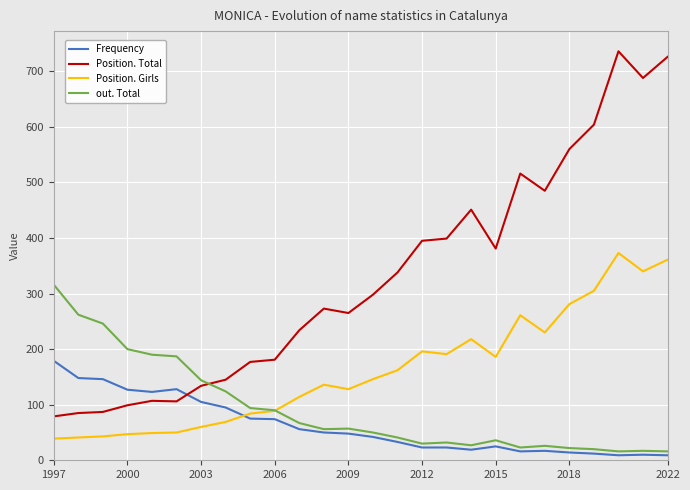

Which series has the widest spread of values?

Position. Total